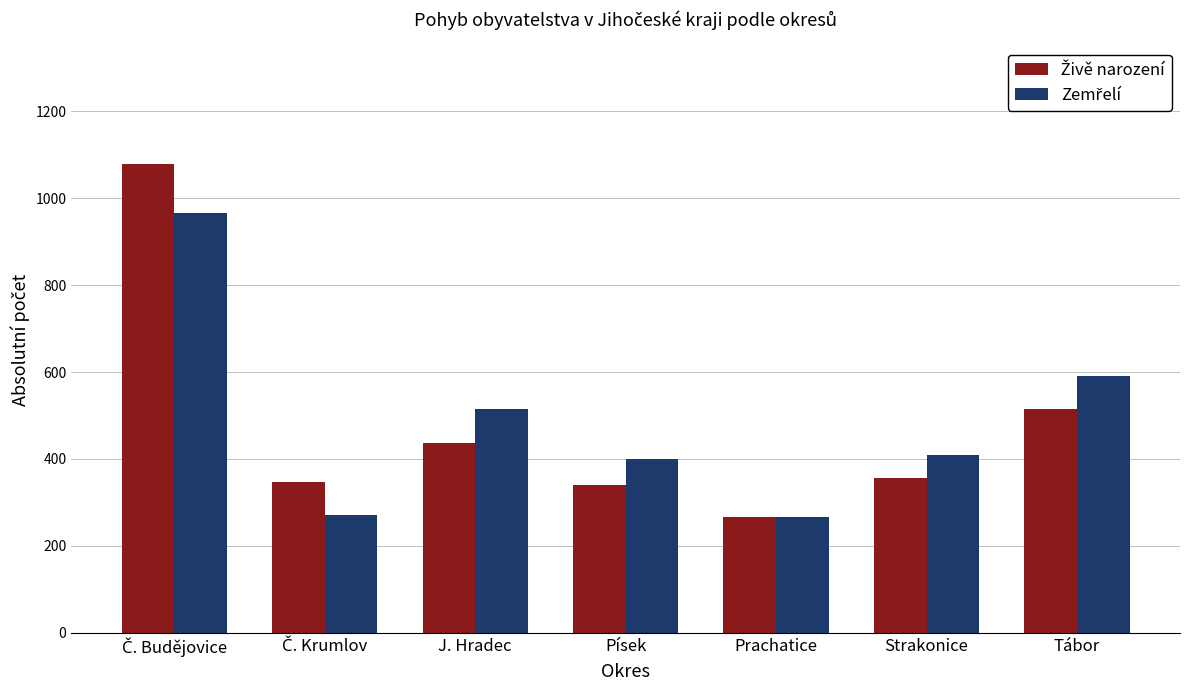

Are the bars grouped side by side (vs. stacked)?

Yes